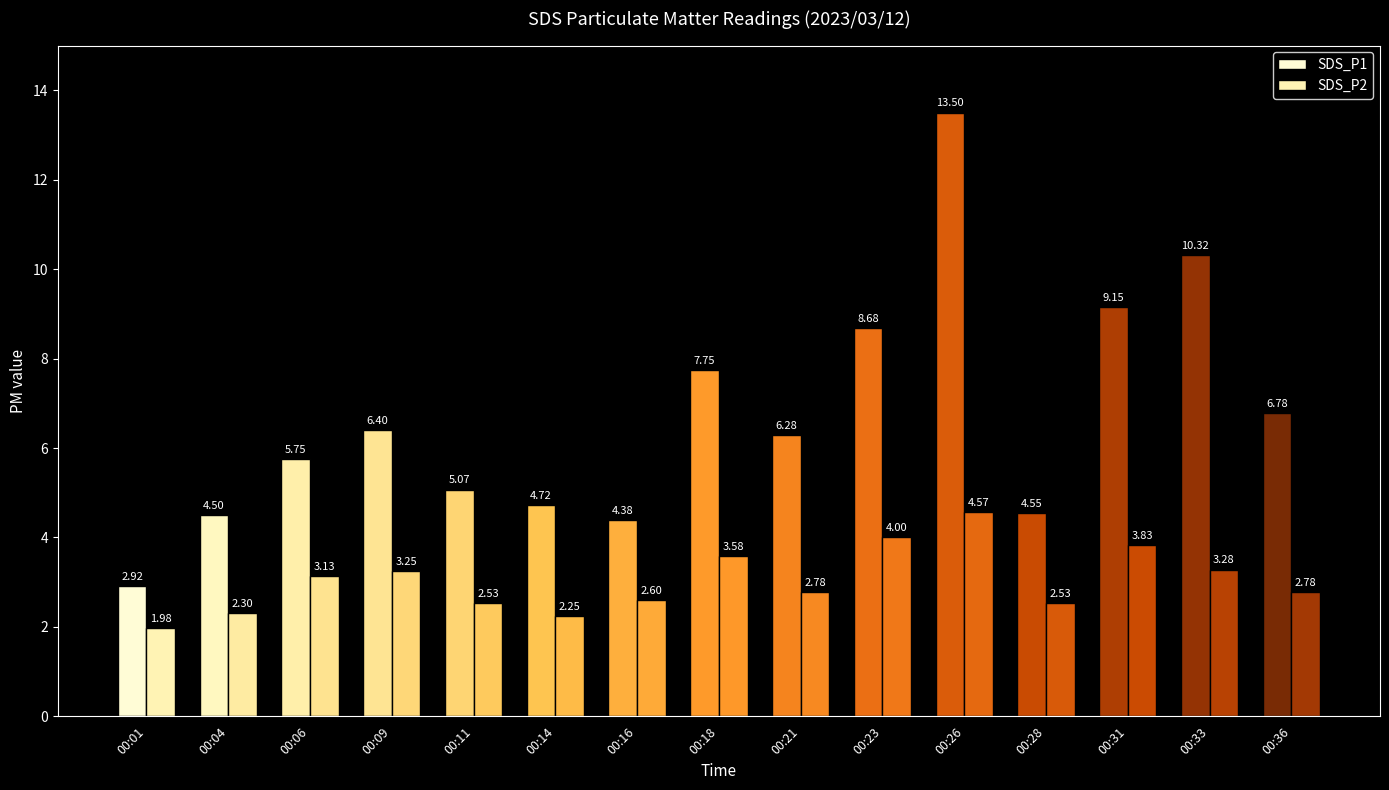

The value of SDS_P2 at 00:11 is 1.5. True or false?

False